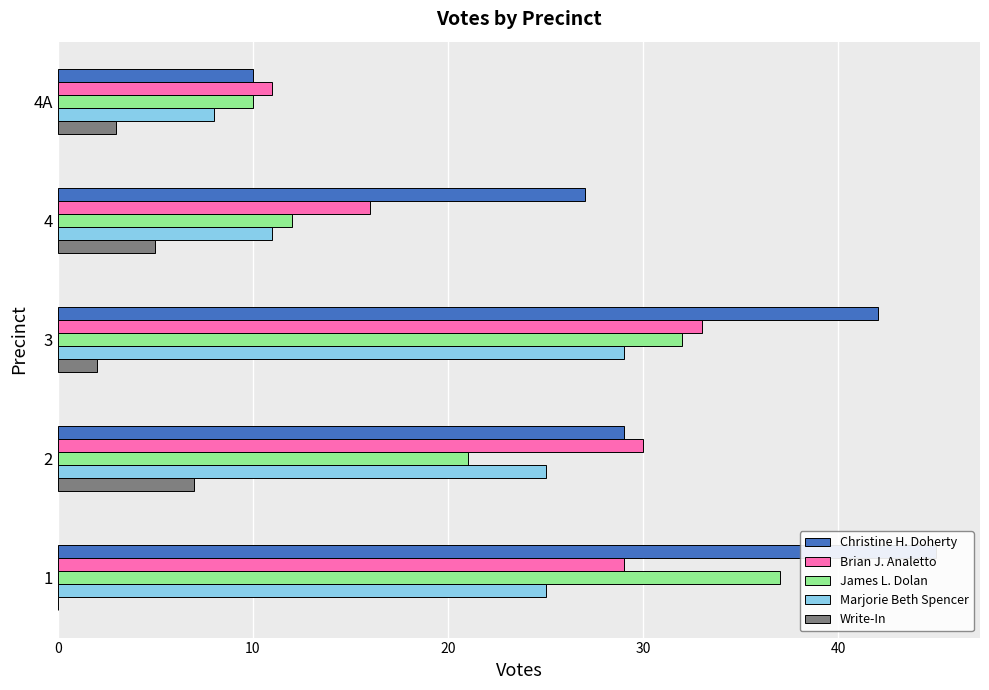

Which series changed the most between 4 and 4A?

Christine H. Doherty